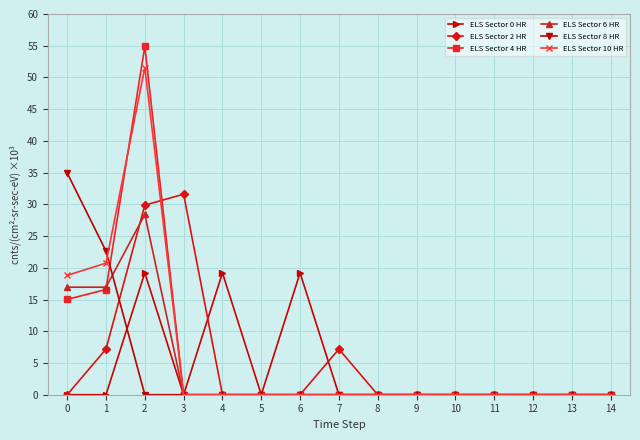

What is the value of the ELS Sector 6 HR point at the 1st from the left?

16.9